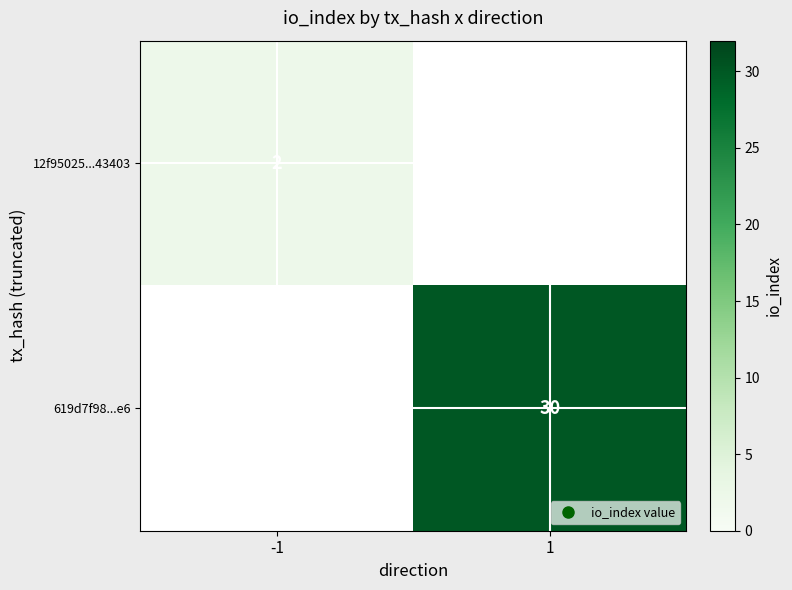

The 12f95025...43403 series shows 3 at -1. True or false?

False